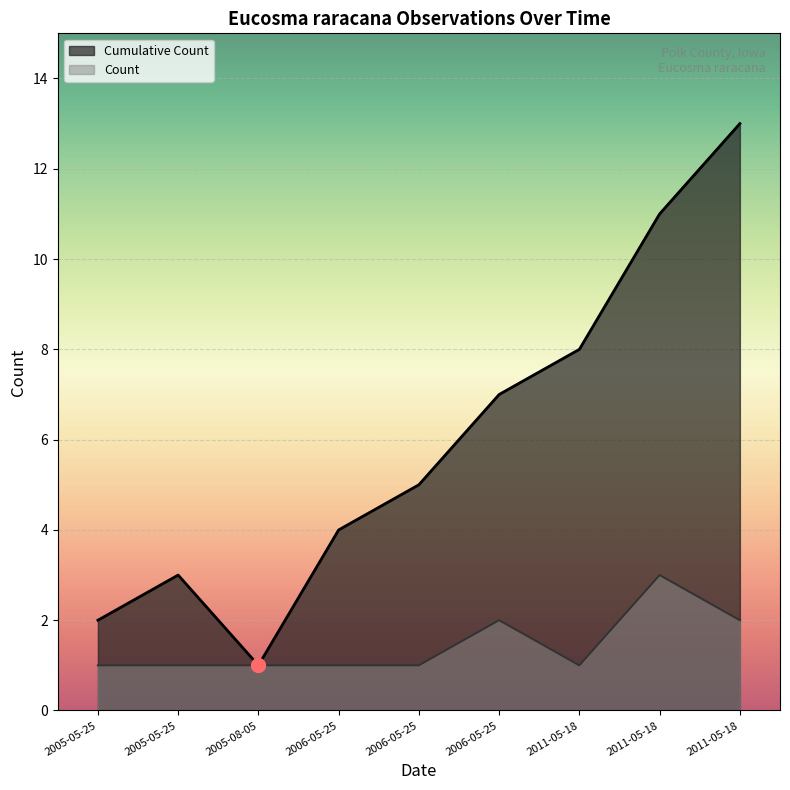

Rank the categories by value from highest to lowest.

2011-05-18, 2006-05-25, 2011-05-18, 2005-05-25, 2005-05-25, 2005-08-05, 2006-05-25, 2006-05-25, 2011-05-18